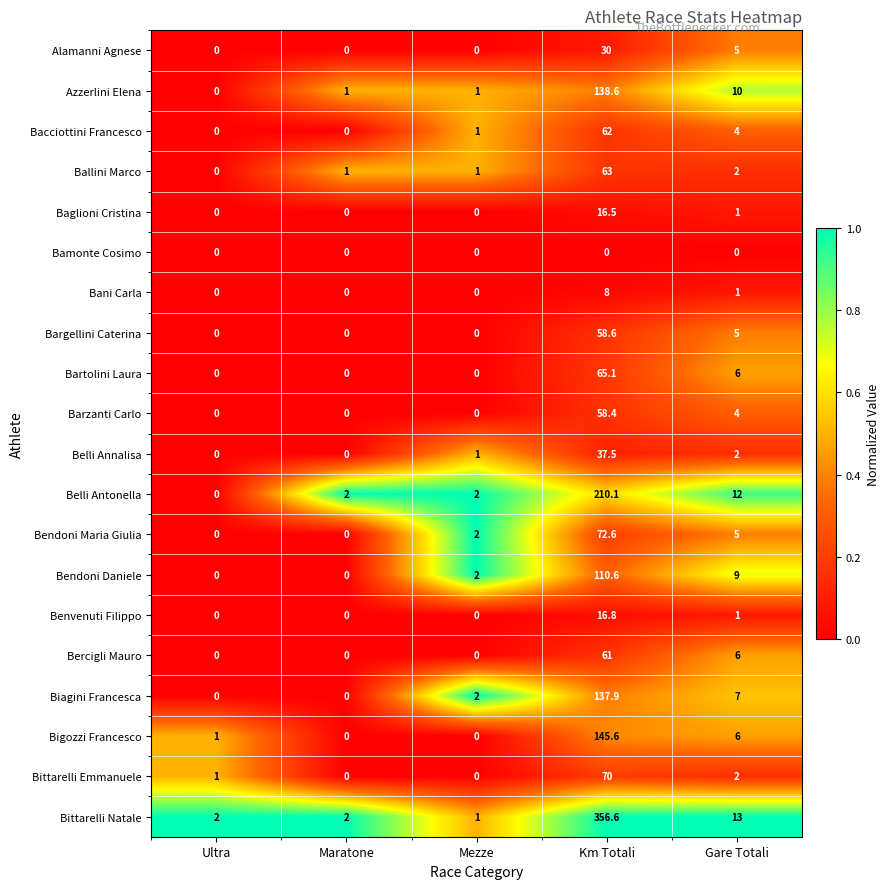

What is the difference between the highest and lowest values at Gare Totali?

13.0